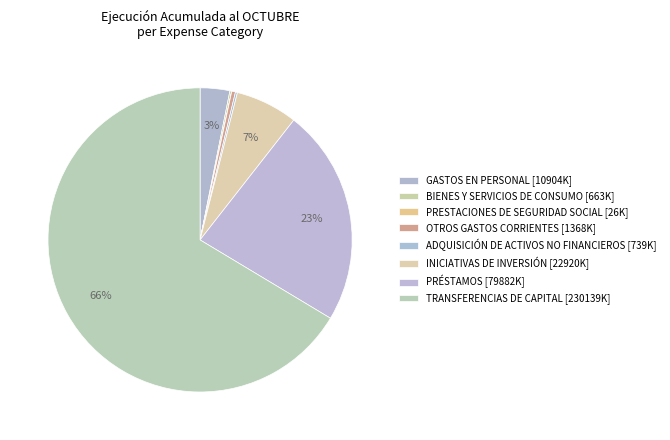

Combined, what portion of the pie is PRÉSTAMOS and GASTOS EN PERSONAL?

26.2%